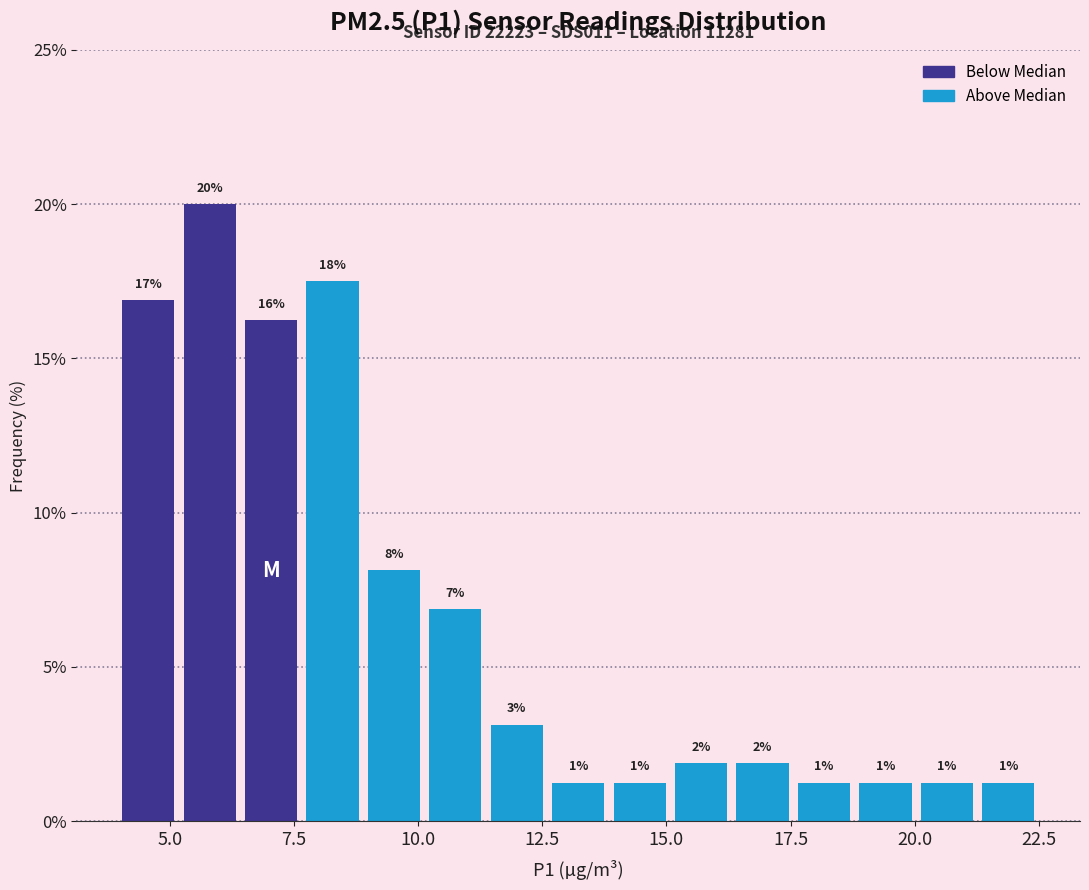

Read against the x-axis, roughly where is the centre of the tallest bar?

6.0